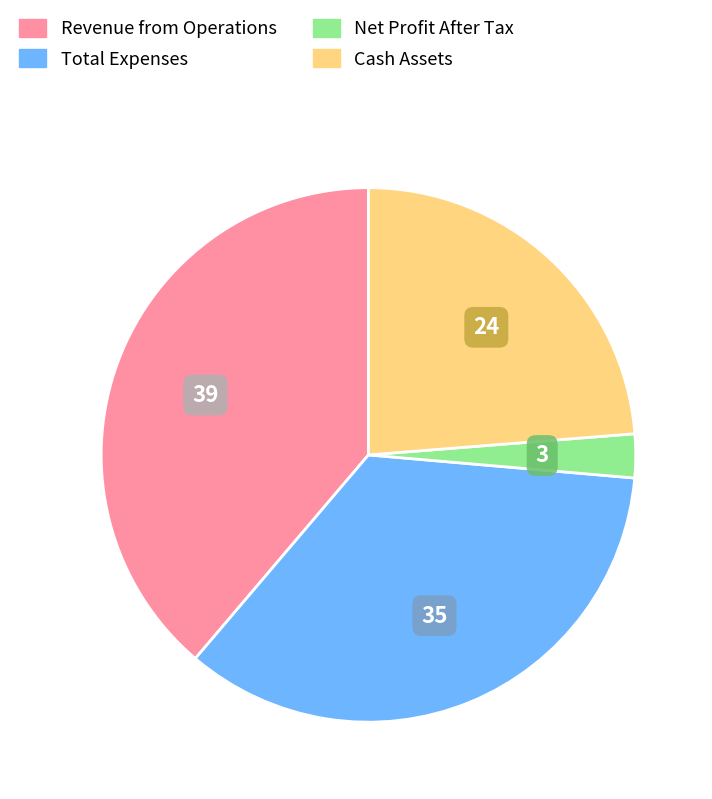

Does any single category account for the majority?

No